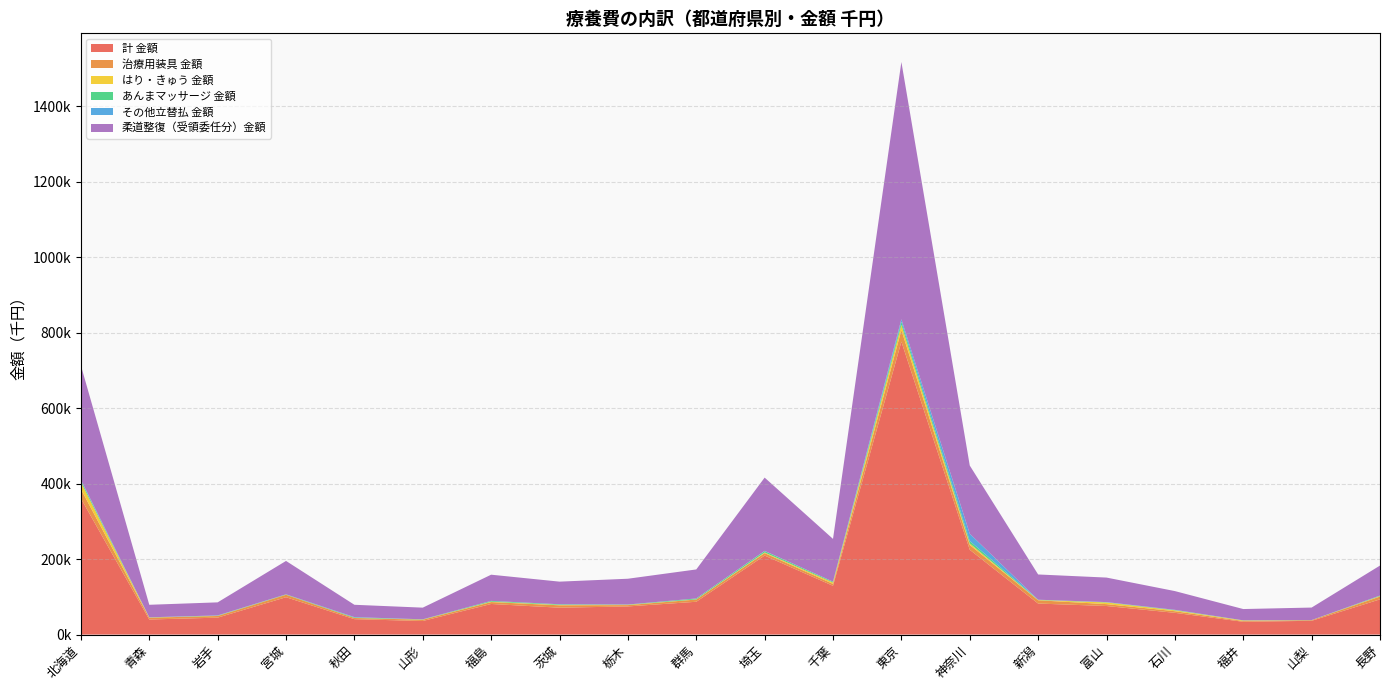

Reading left to right, list all the values displayed in this chart.

計 金額: 北海道=360590.6	青森=39912.1	岩手=44843.3	宮城=98950.7	秋田=40793.9	山形=35927.2	福島=81075.8	茨城=71209.8	栃木=74555.9	群馬=86912.2	埼玉=209368.5	千葉=129180.9	東京=776014.8	神奈川=224669.0	新潟=82196.0	富山=75685.6	石川=57617.6	福井=33877.2	山梨=36483.5	長野=93293.7
治療用装具 金額: 北海道=24827.3	青森=4814.6	岩手=4363.7	宮城=6425.7	秋田=3103.6	山形=3433.5	福島=5043.2	茨城=6340.8	栃木=3480.7	群馬=5888.8	埼玉=6477.3	千葉=5124.1	東京=30776.5	神奈川=12780.3	新潟=8660.5	富山=4977.9	石川=4295.1	福井=2031.5	山梨=1662.4	長野=7520.5
はり・きゅう 金額: 北海道=18194.3	青森=527.9	岩手=356.9	宮城=303.1	秋田=197.7	山形=432.6	福島=1024.8	茨城=1085.8	栃木=804.5	群馬=486.6	埼玉=1746.2	千葉=3623.3	東京=13685.3	神奈川=3914.1	新潟=685.5	富山=4402.9	石川=2289.9	福井=1389.1	山梨=24.5	長野=1180.0
あんまマッサージ 金額: 北海道=4729.8	青森=198.2	岩手=714.2	宮城=936.2	秋田=1369.9	山形=643.4	福島=2002.1	茨城=1375.6	栃木=684.5	群馬=2294.9	埼玉=3612.8	千葉=1995.7	東京=8174.5	神奈川=6627.7	新潟=784.4	富山=472.2	石川=861.0	福井=359.3	山梨=185.7	長野=1251.7
その他立替払 金額: 北海道=1628.5	青森=325.0	岩手=452.9	宮城=0.0	秋田=712.0	山形=3.6	福島=48.7	茨城=311.0	栃木=108.0	群馬=129.1	埼玉=561.1	千葉=352.8	東京=6831.4	神奈川=19307.1	新潟=15.9	富山=516.6	石川=512.5	福井=41.5	山梨=66.5	長野=185.7
柔道整復（受領委任分）金額: 北海道=303003.5	青森=33133.5	岩手=34610.8	宮城=88486.8	秋田=32742.1	山形=30892.2	福島=69455.1	茨城=59915.9	栃木=68316.7	群馬=76852.3	埼玉=194110.6	千葉=113189.5	東京=681649.8	神奈川=180605.8	新潟=66905.1	富山=64950.4	石川=49645.3	福井=29918.5	山梨=33143.7	長野=79398.7